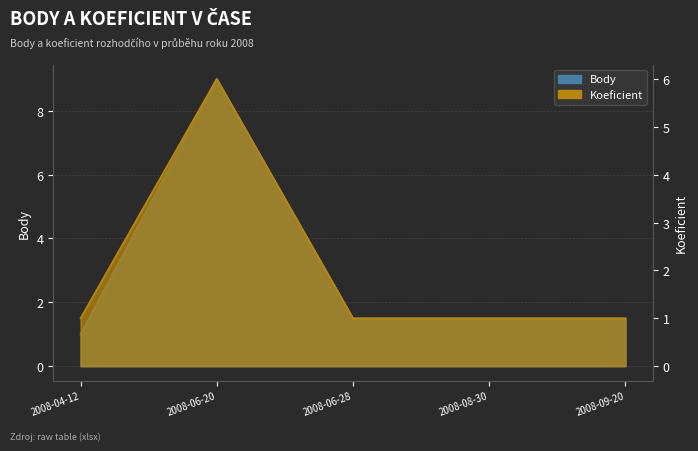

Does the chart display data point markers on the line(s)?

No